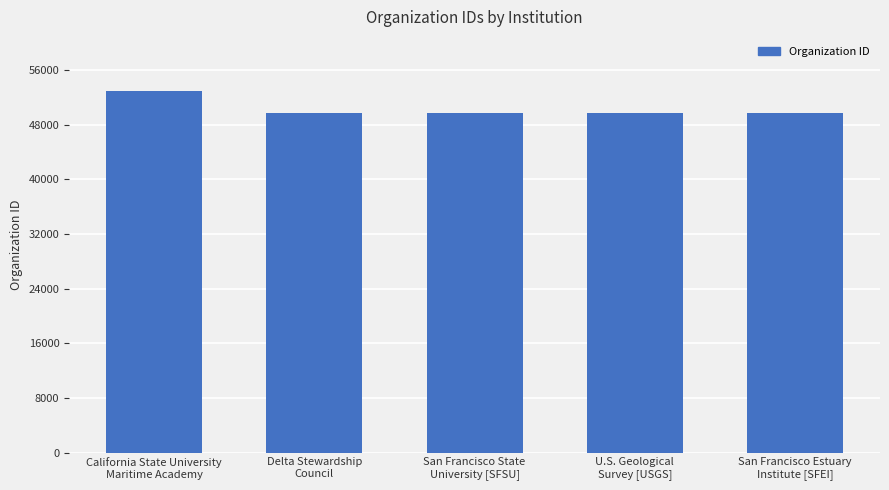

True or false: the data shows 64670 at San Francisco Estuary
Institute [SFEI].

False